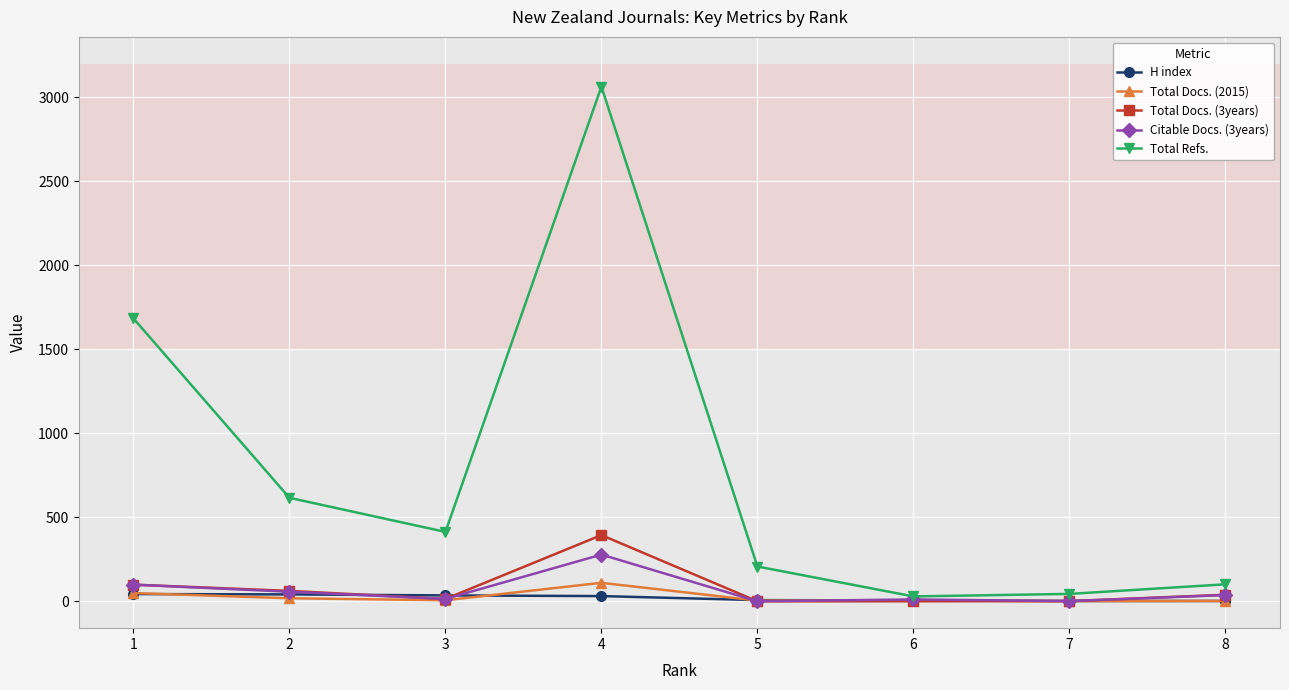

True or false: Total Docs. (2015) has more than 0 points higher than both neighbors.

True